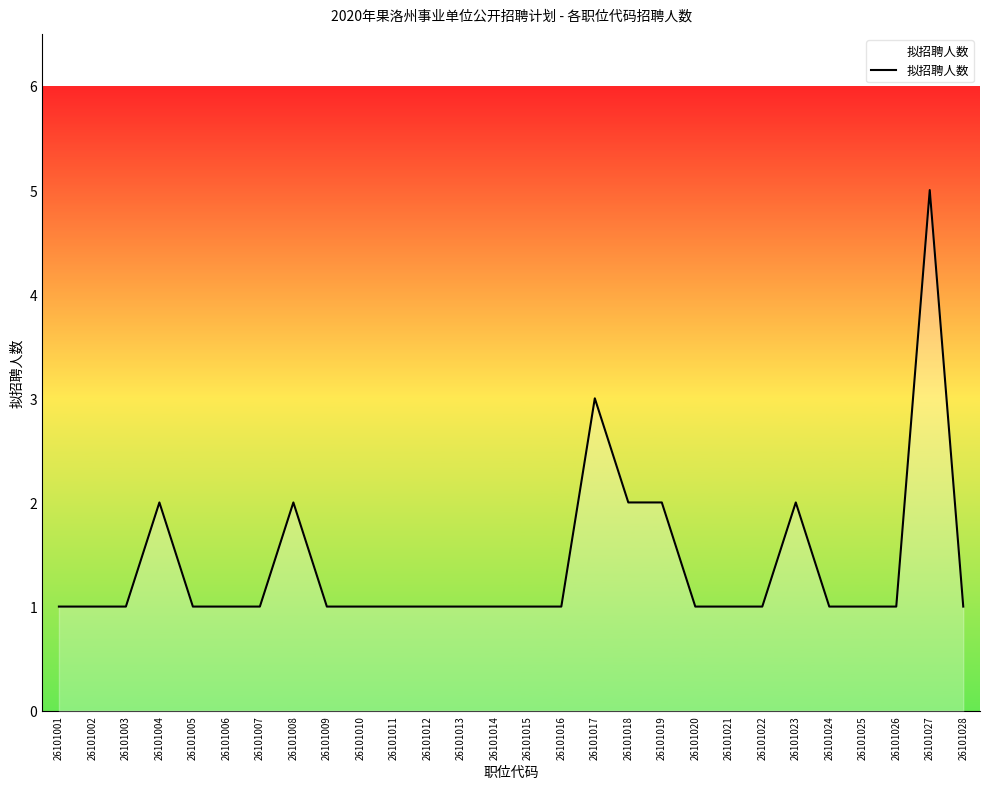

What is the sum of all values?

39